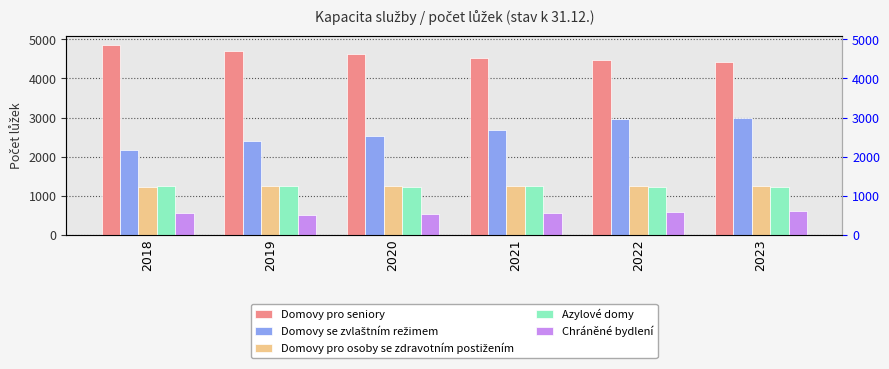

Reading left to right, transcribe all the data shown in this chart.

Domovy pro seniory: 4852	4701	4629	4513	4464	4435
Domovy se zvlaštním režimem: 2169	2399	2525	2669	2951	2977
Domovy pro osoby se zdravotním postižením: 1227	1239	1238	1247	1234	1254
Azylové domy: 1236	1259	1224	1240	1232	1224
Chráněné bydlení: 547	516	530	559	578	595